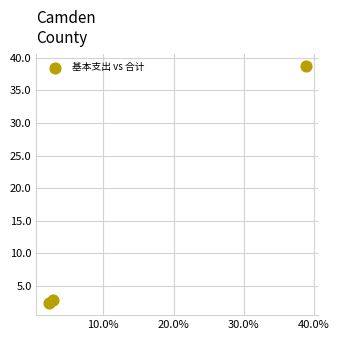

What Y value in the scatter plot is closest to 20?

2.8